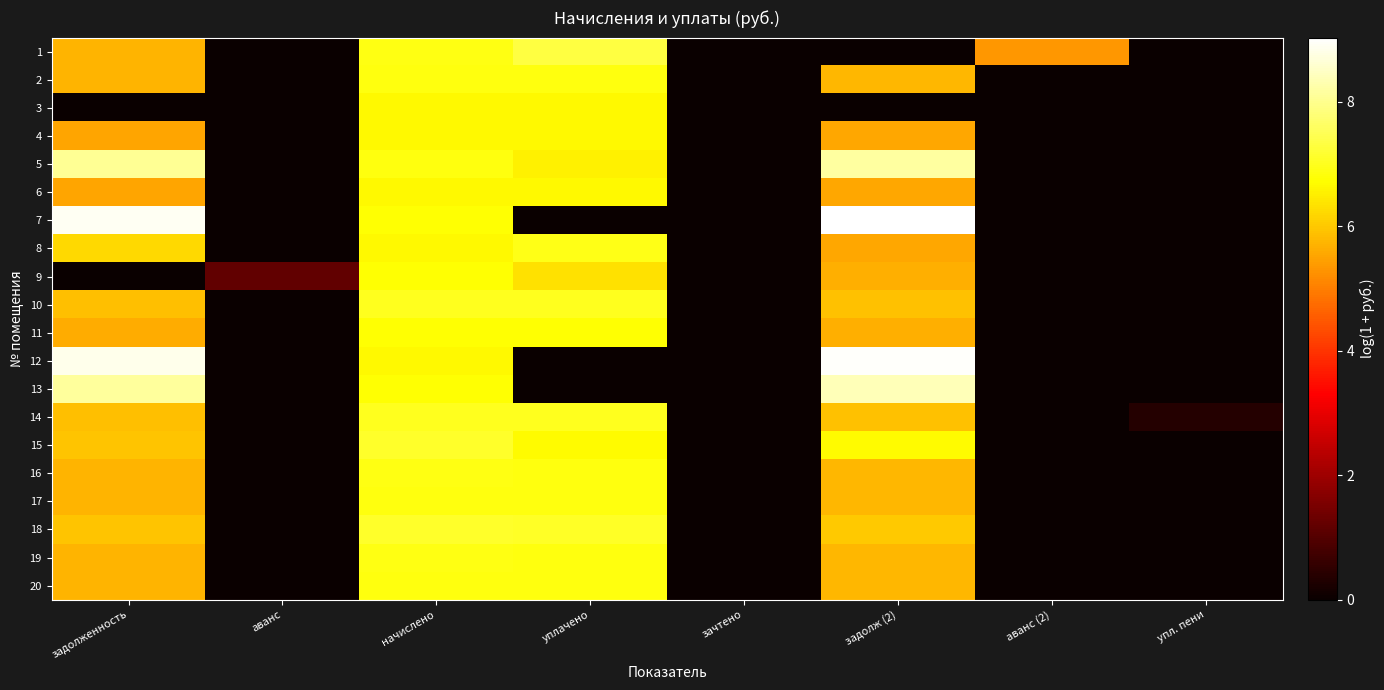

Reading right to left, list all the values displayed in this chart.

1: упл. пени=0.0	аванс (2)=5.4	задолж (2)=0.0	зачтено=0.0	уплачено=7.3	начислено=6.9	аванс=0.0	задолженность=5.7
2: упл. пени=0.0	аванс (2)=0.0	задолж (2)=5.8	зачтено=0.0	уплачено=6.9	начислено=6.9	аванс=0.0	задолженность=5.7
3: упл. пени=0.0	аванс (2)=0.0	задолж (2)=0.0	зачтено=0.0	уплачено=6.7	начислено=6.7	аванс=0.0	задолженность=0.0
4: упл. пени=0.0	аванс (2)=0.0	задолж (2)=5.6	зачтено=0.0	уплачено=6.6	начислено=6.7	аванс=0.0	задолженность=5.5
5: упл. пени=0.0	аванс (2)=0.0	задолж (2)=8.2	зачтено=0.0	уплачено=6.6	начислено=6.9	аванс=0.0	задолженность=8.1
6: упл. пени=0.0	аванс (2)=0.0	задолж (2)=5.6	зачтено=0.0	уплачено=6.6	начислено=6.7	аванс=0.0	задолженность=5.5
7: упл. пени=0.0	аванс (2)=0.0	задолж (2)=9.0	зачтено=0.0	уплачено=0.0	начислено=6.7	аванс=0.0	задолженность=8.9
8: упл. пени=0.0	аванс (2)=0.0	задолж (2)=5.6	зачтено=0.0	уплачено=6.9	начислено=6.7	аванс=0.0	задолженность=6.2
9: упл. пени=0.0	аванс (2)=0.0	задолж (2)=5.6	зачтено=0.0	уплачено=6.3	начислено=6.7	аванс=1.2	задолженность=0.0
10: упл. пени=0.0	аванс (2)=0.0	задолж (2)=5.9	зачтено=0.0	уплачено=7.0	начислено=7.0	аванс=0.0	задолженность=5.9
11: упл. пени=0.0	аванс (2)=0.0	задолж (2)=5.7	зачтено=0.0	уплачено=6.7	начислено=6.8	аванс=0.0	задолженность=5.6
12: упл. пени=0.0	аванс (2)=0.0	задолж (2)=9.0	зачтено=0.0	уплачено=0.0	начислено=6.7	аванс=0.0	задолженность=8.8
13: упл. пени=0.0	аванс (2)=0.0	задолж (2)=8.4	зачтено=0.0	уплачено=0.0	начислено=6.7	аванс=0.0	задолженность=8.1
14: упл. пени=0.4	аванс (2)=0.0	задолж (2)=5.9	зачтено=0.0	уплачено=7.0	начислено=7.0	аванс=0.0	задолженность=5.9
15: упл. пени=0.0	аванс (2)=0.0	задолж (2)=6.7	зачтено=0.0	уплачено=6.7	начислено=7.1	аванс=0.0	задолженность=6.0
16: упл. пени=0.0	аванс (2)=0.0	задолж (2)=5.8	зачтено=0.0	уплачено=6.9	начислено=6.9	аванс=0.0	задолженность=5.7
17: упл. пени=0.0	аванс (2)=0.0	задолж (2)=5.8	зачтено=0.0	уплачено=6.9	начислено=6.9	аванс=0.0	задолженность=5.7
18: упл. пени=0.0	аванс (2)=0.0	задолж (2)=6.0	зачтено=0.0	уплачено=7.1	начислено=7.1	аванс=0.0	задолженность=6.0
19: упл. пени=0.0	аванс (2)=0.0	задолж (2)=5.8	зачтено=0.0	уплачено=6.9	начислено=6.9	аванс=0.0	задолженность=5.7
20: упл. пени=0.0	аванс (2)=0.0	задолж (2)=5.8	зачтено=0.0	уплачено=6.8	начислено=6.9	аванс=0.0	задолженность=5.7